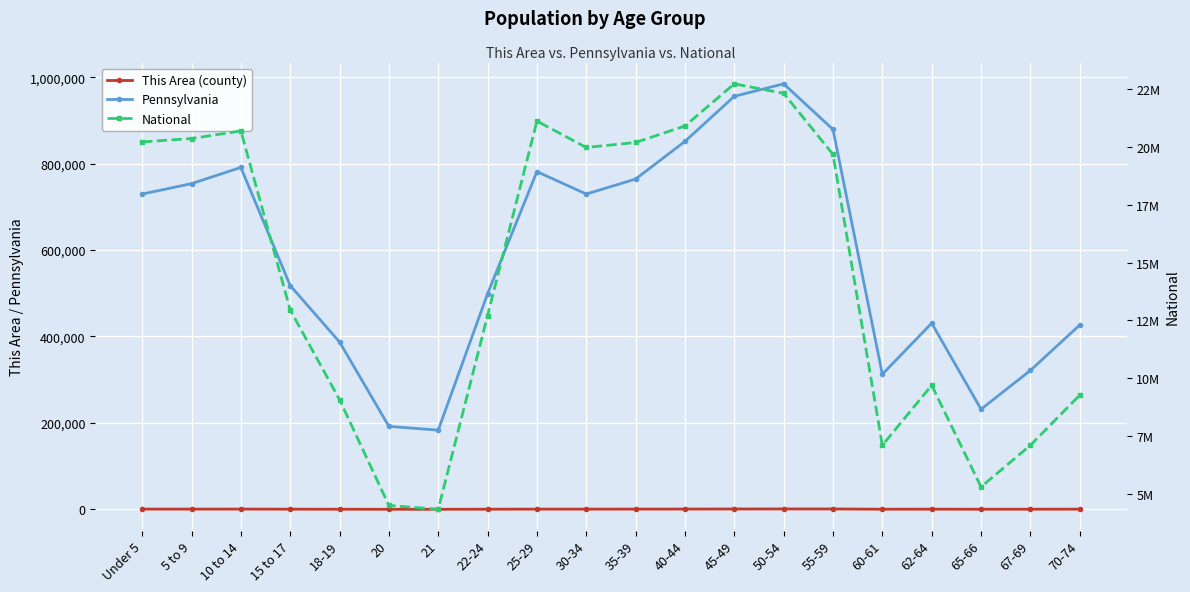

Rank the series by their maximum value, from highest to lowest.

National, Pennsylvania, This Area (county)